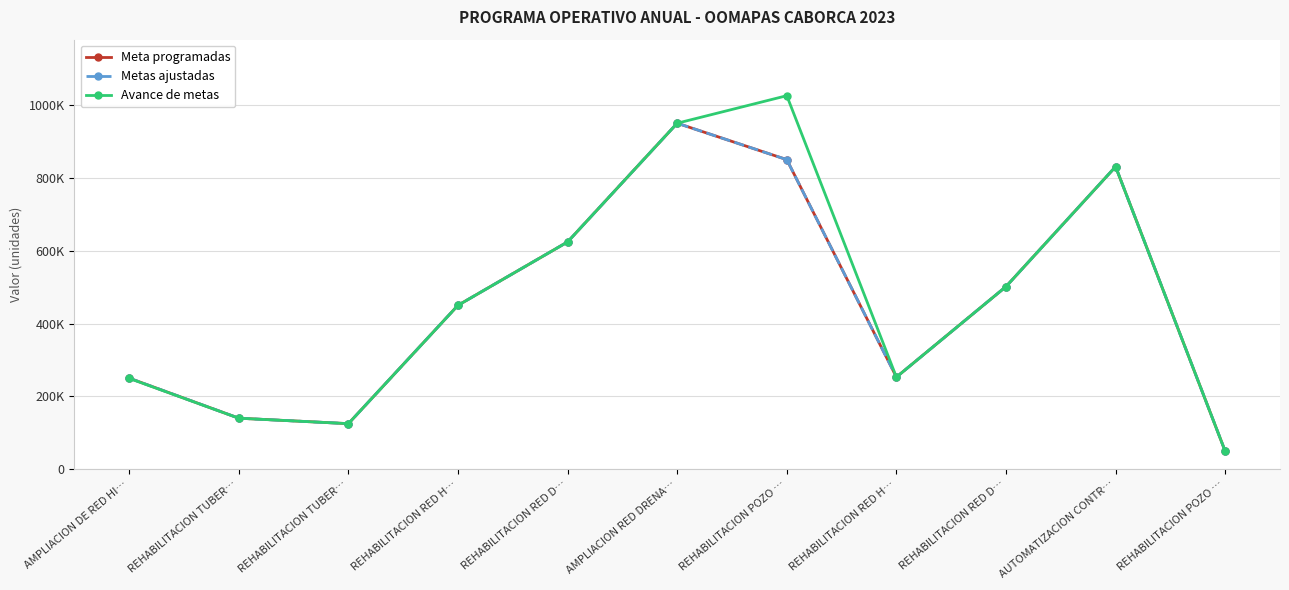

What is the sum of all Metas ajustadas values?

5023169.9